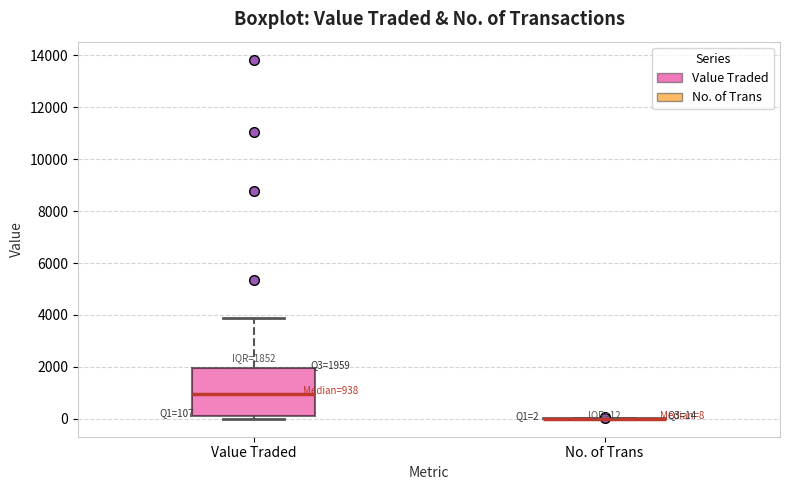

Which box is the tallest, from its lower edge to its upper edge?

Value Traded